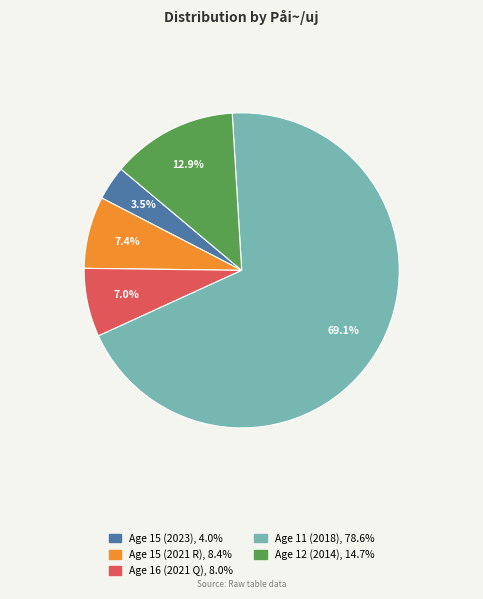

Is there any slice that represents more than half of the pie?

Yes